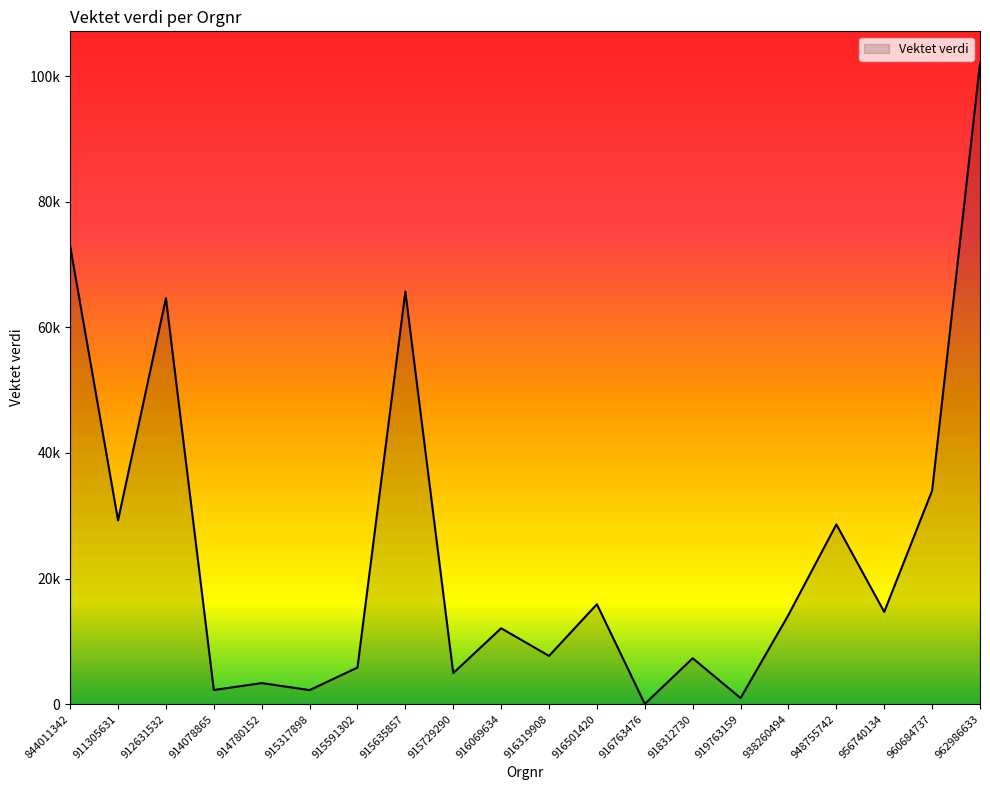

Does the chart have visible grid lines?

No